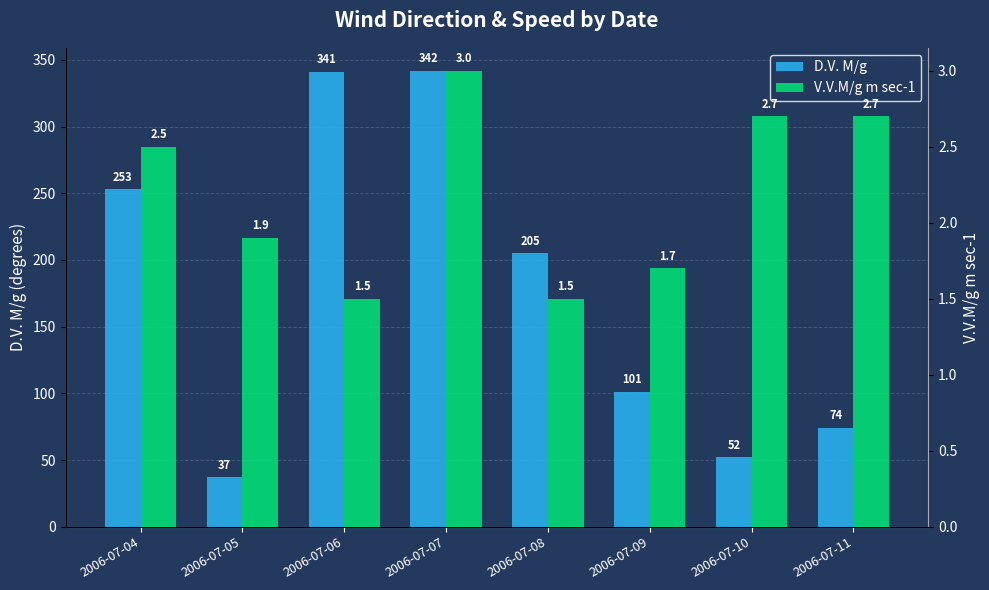

Reading left to right, transcribe all the data shown in this chart.

D.V. M/g: 253.0	37.0	341.0	342.0	205.0	101.0	52.0	74.0
V.V.M/g m sec-1: 2.5	1.9	1.5	3.0	1.5	1.7	2.7	2.7